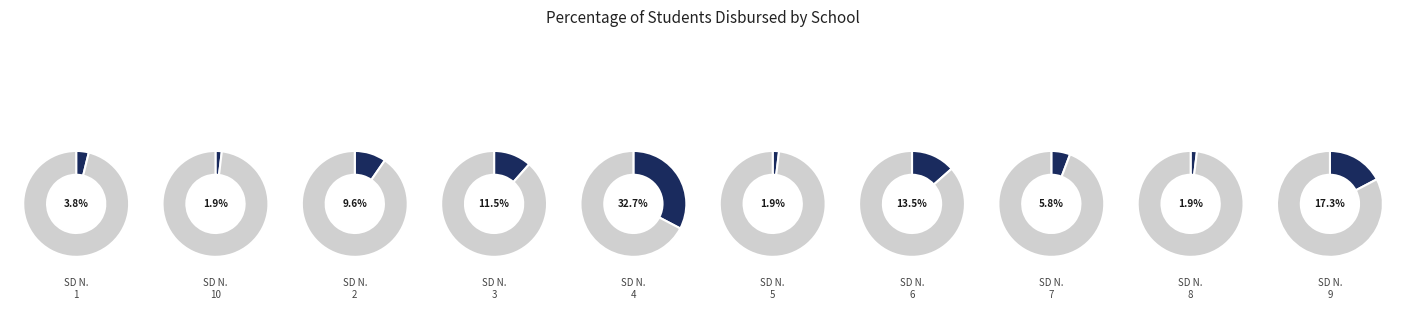

What is the smallest slice in the pie chart?

SD NEGERI 10